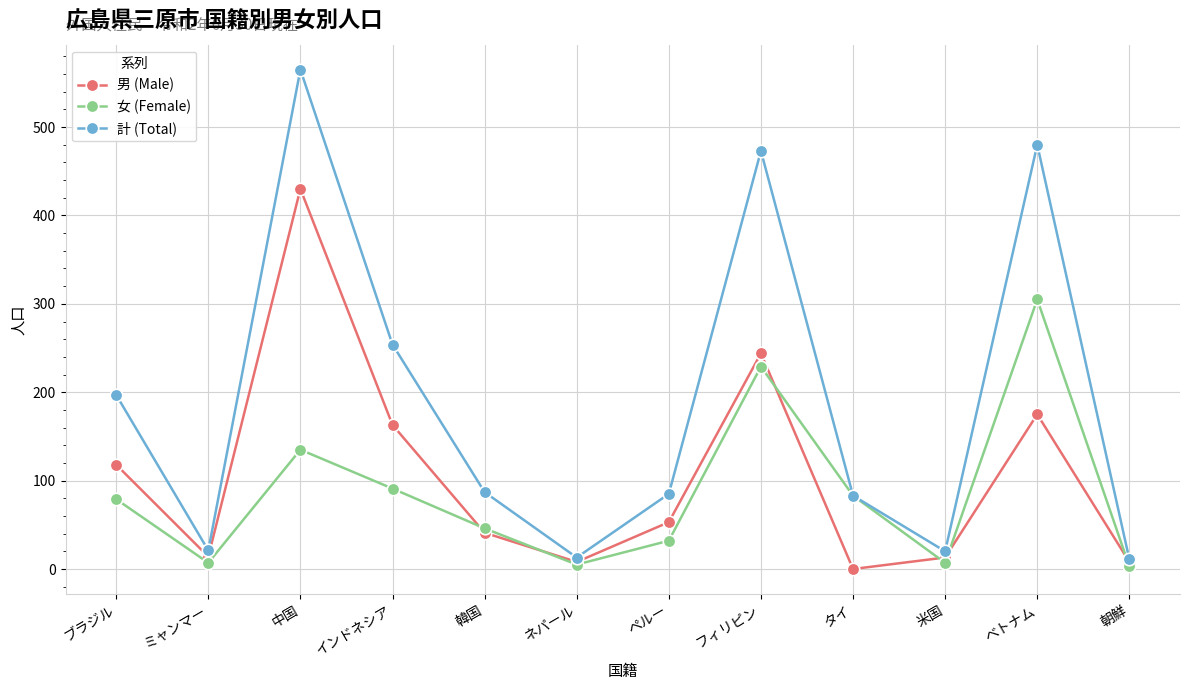

Is this an area chart (filled region under the line)?

No